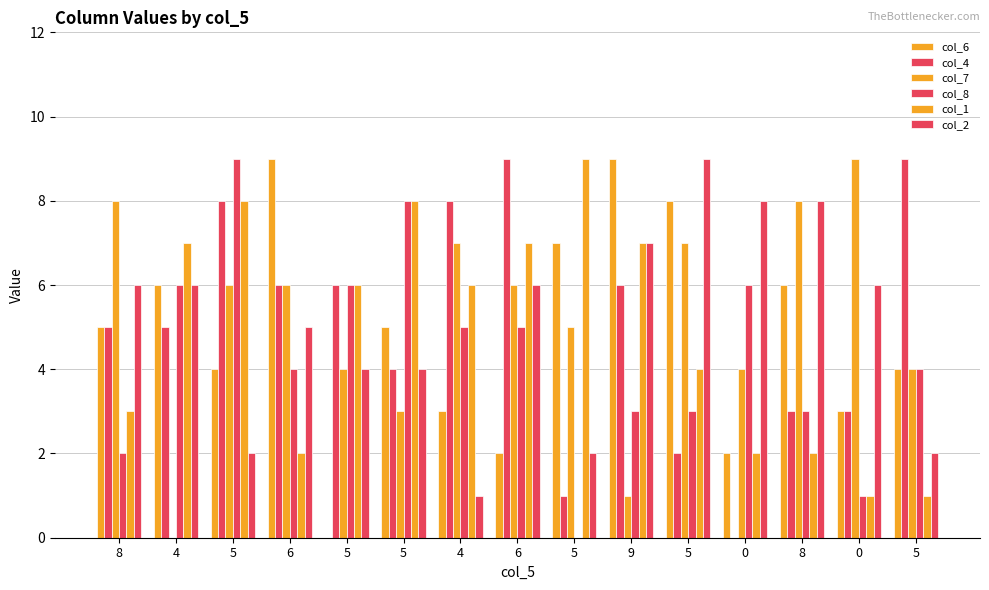

Between 5 and 5, which series saw the biggest shift?

col_4